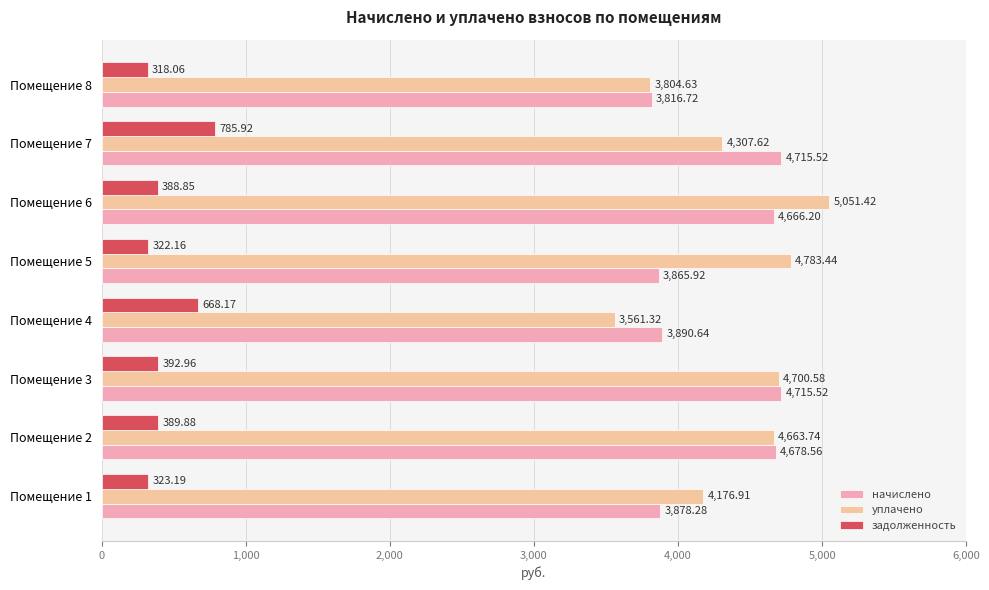

Which series has the largest total across all categories?

уплачено